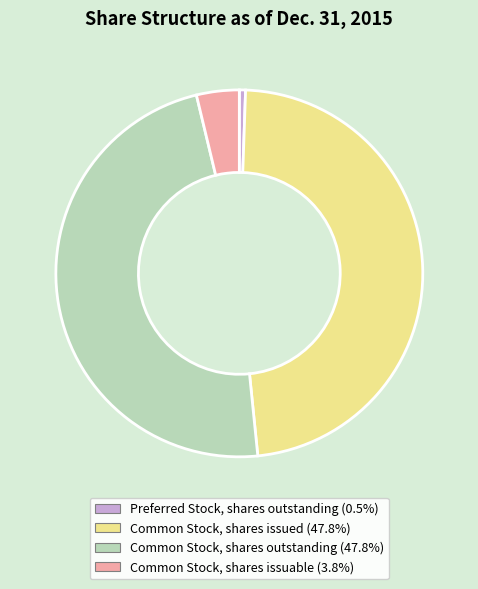

Is Common Stock, shares outstanding the majority of the pie?

No